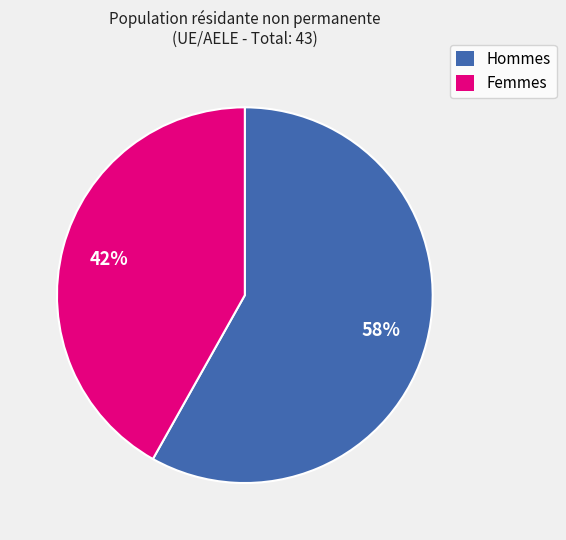

To the nearest percent, what is the difference between the Hommes and Femmes slice percentages?

16%